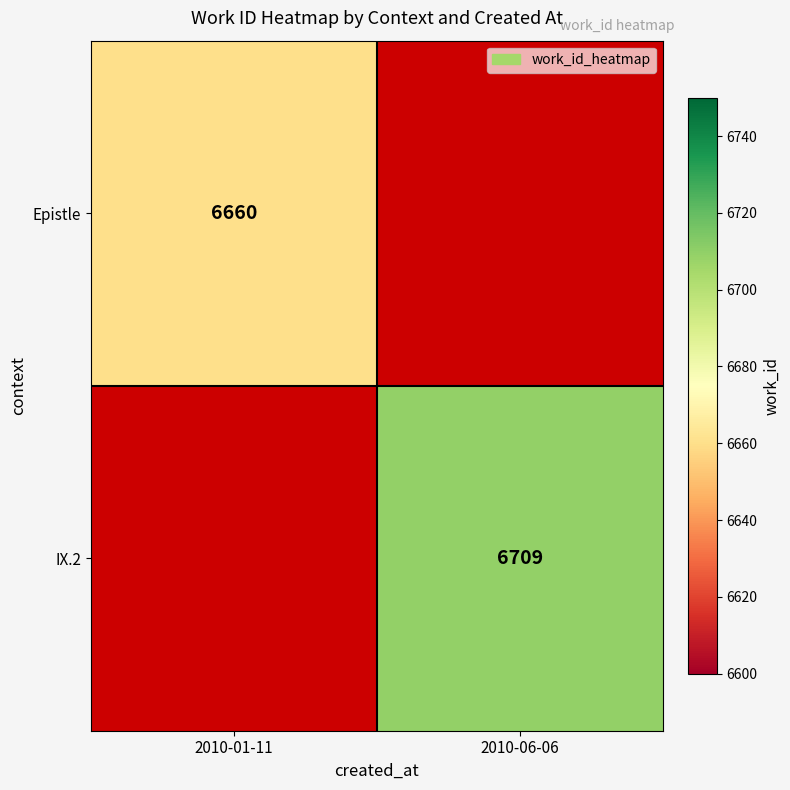

The IX.2 series shows 9173 at 2010-06-06. True or false?

False